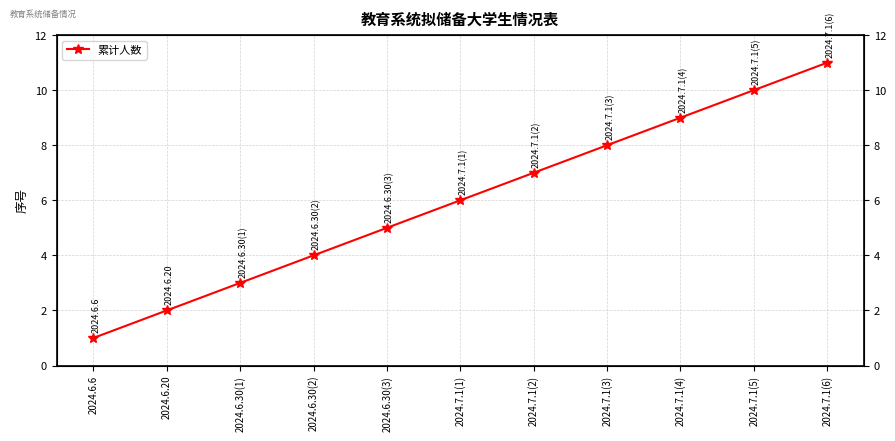

Where is the data nearest to the value 6?

2024.7.1(1)